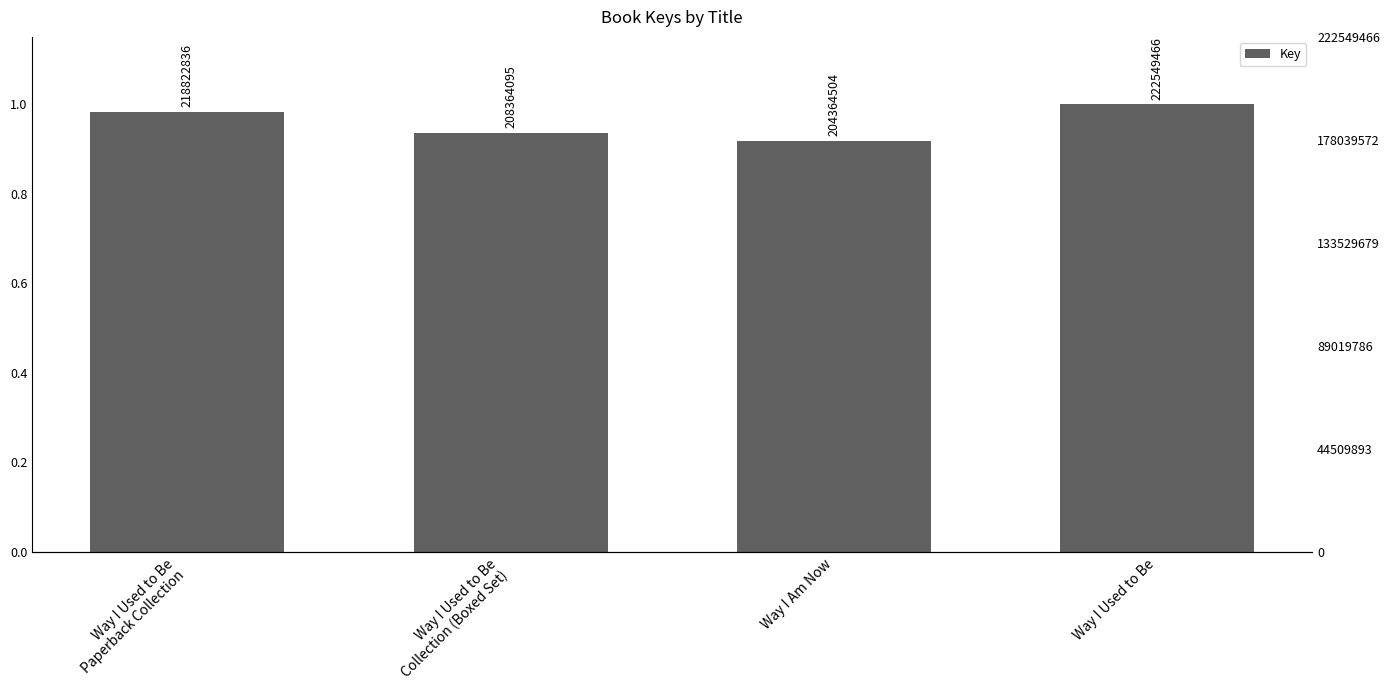

Reading right to left, extract all data points from this chart.

Way I Used to Be=1.0	Way I Am Now=0.9	Way I Used to Be
Collection (Boxed Set)=0.9	Way I Used to Be
Paperback Collection=1.0